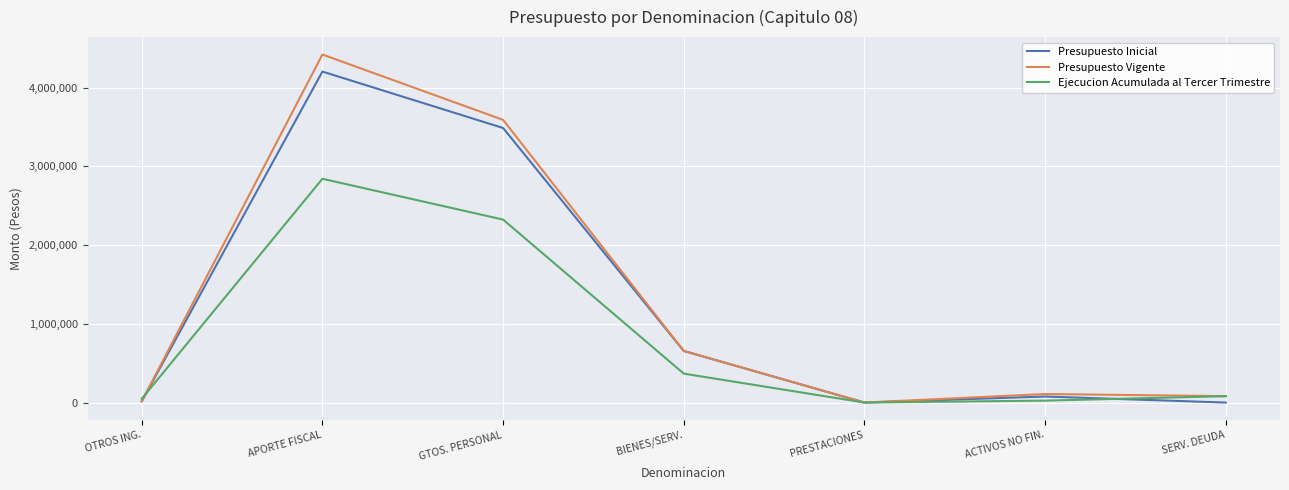

List the series in order of their peak value, highest first.

Presupuesto Vigente, Presupuesto Inicial, Ejecucion Acumulada al Tercer Trimestre